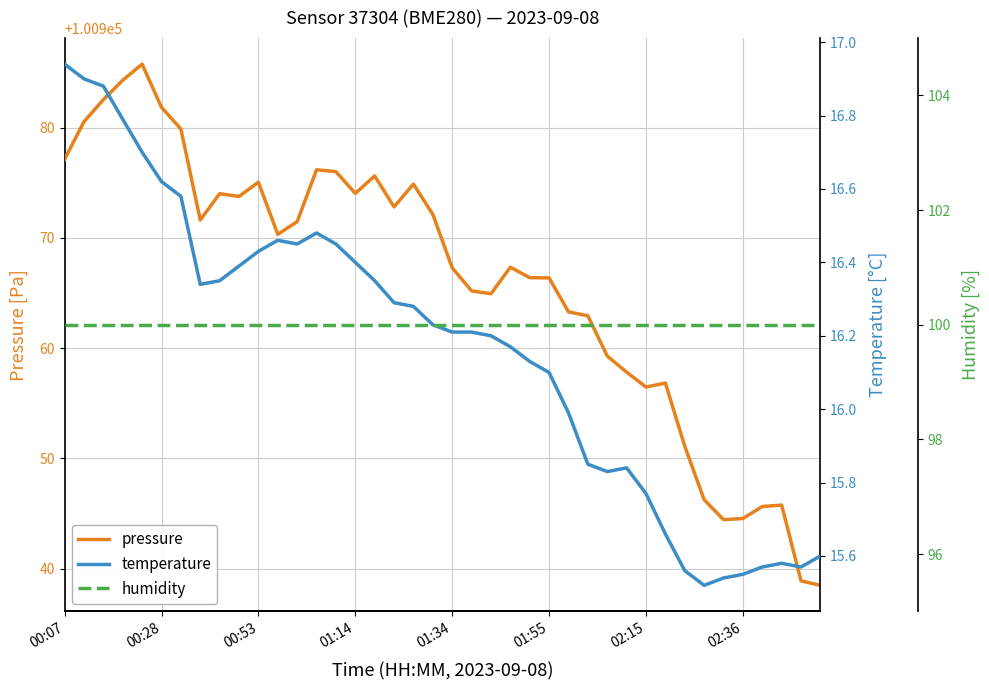

The pressure series shows 38575.5 at 01:34. True or false?

False